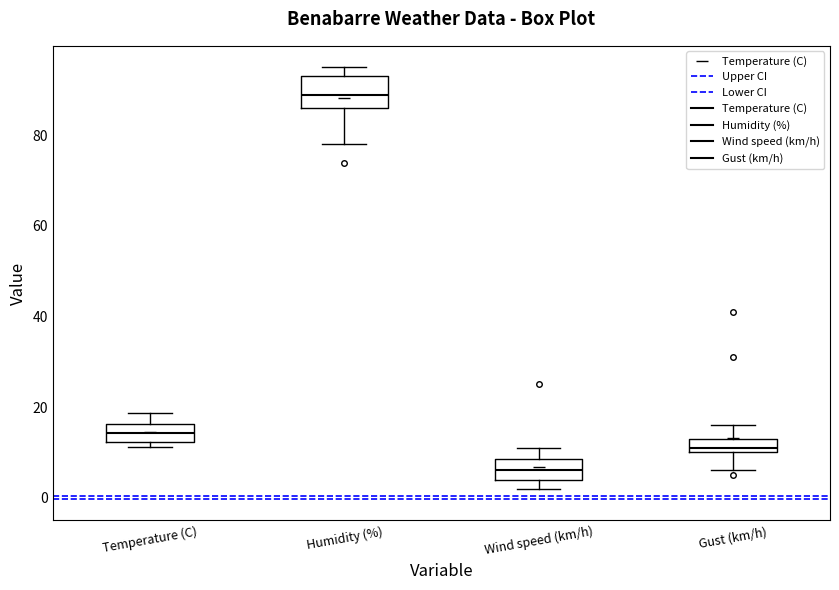

Where does the median line of the box for Wind speed (km/h) sit on the y-axis? The values are not printed on the chart, so give them approximately, as read against the axis.

6